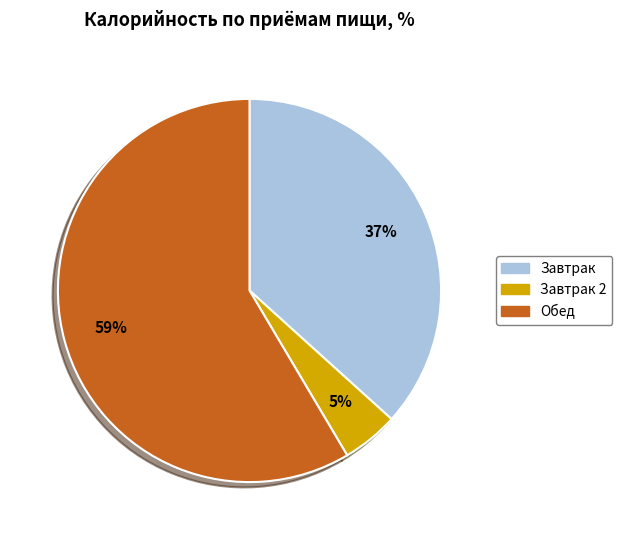

Is there a majority slice in this chart?

Yes